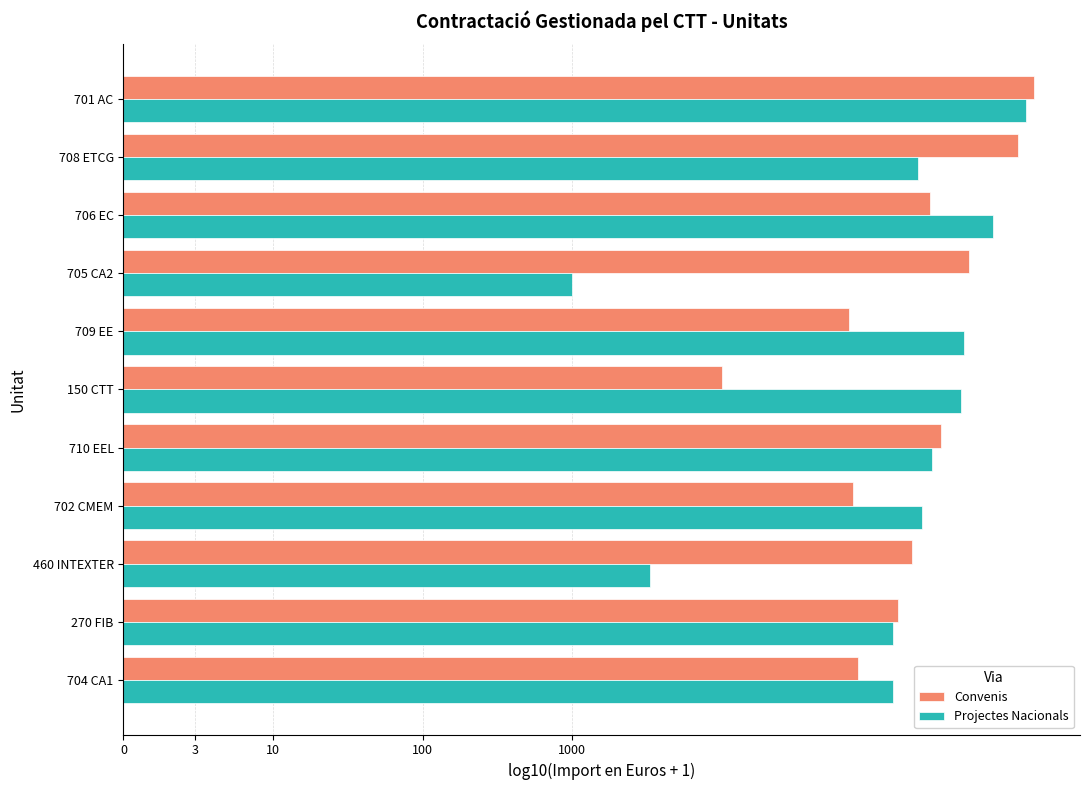

What are all the series names shown in the legend?

Convenis, Projectes Nacionals